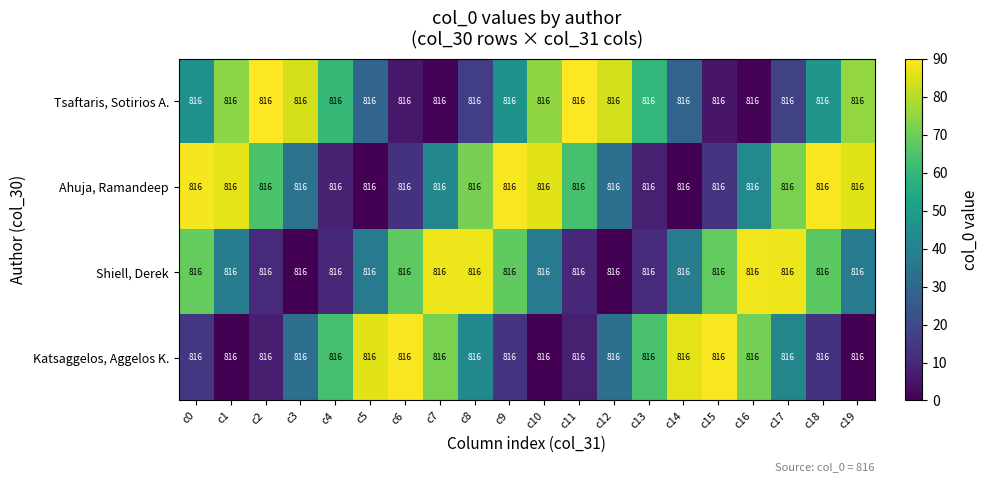

What is the spread (max minus min) of values at c1?

86.1